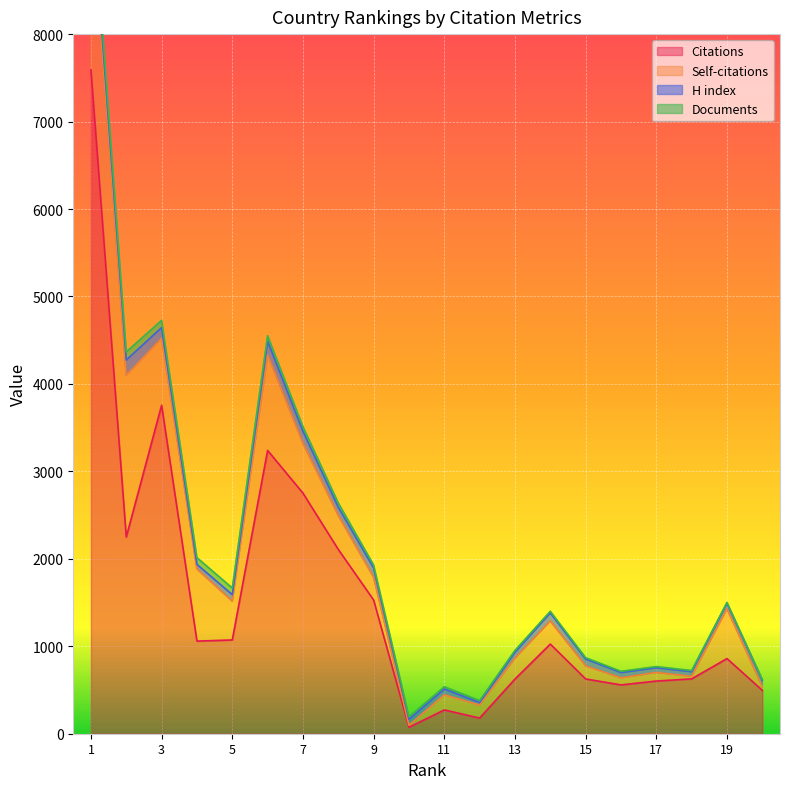

Reading left to right, list all the values displayed in this chart.

Citations: 1=7591	2=2249	3=3756	4=1059	5=1072	6=3239	7=2751	8=2107	9=1529	10=74	11=272	12=179	13=625	14=1025	15=626	16=558	17=602	18=627	19=859	20=496
Self-citations: 1=1934	2=1851	3=766	4=825	5=444	6=1092	7=569	8=389	9=260	10=23	11=173	12=150	13=239	14=265	15=150	16=81	17=99	18=29	19=571	20=42
H index: 1=178	2=173	3=122	4=52	5=74	6=158	7=138	8=94	9=107	10=68	11=66	12=28	13=67	14=91	15=78	16=60	17=53	18=53	19=62	20=73
Documents: 1=136	2=93	3=82	4=77	5=76	6=63	7=53	8=49	9=33	10=28	11=26	12=21	13=21	14=19	15=15	16=14	17=13	18=13	19=9	20=9